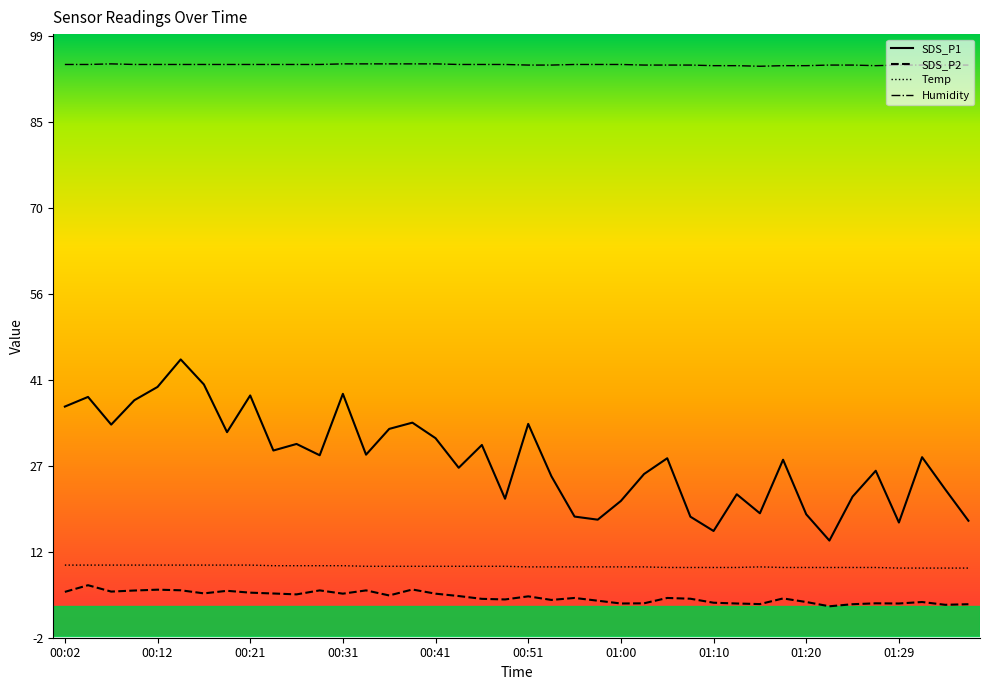

What is the lowest value of the Humidity series?

94.0